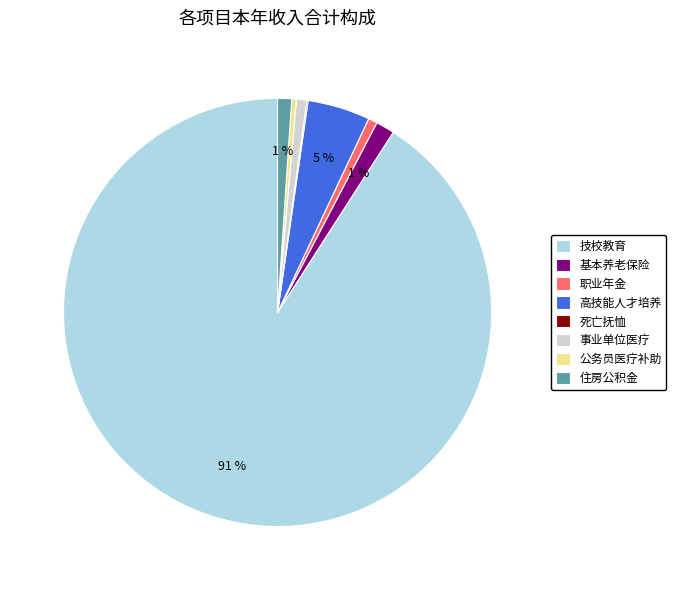

What is the majority slice?

技校教育